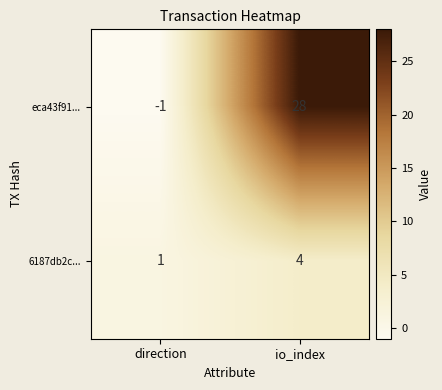

How many values in the eca43f91... series are below 28?

1